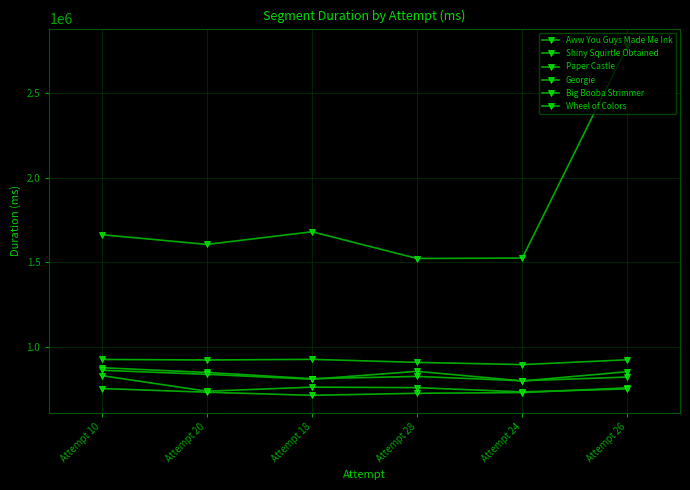

Does the chart have visible grid lines?

Yes